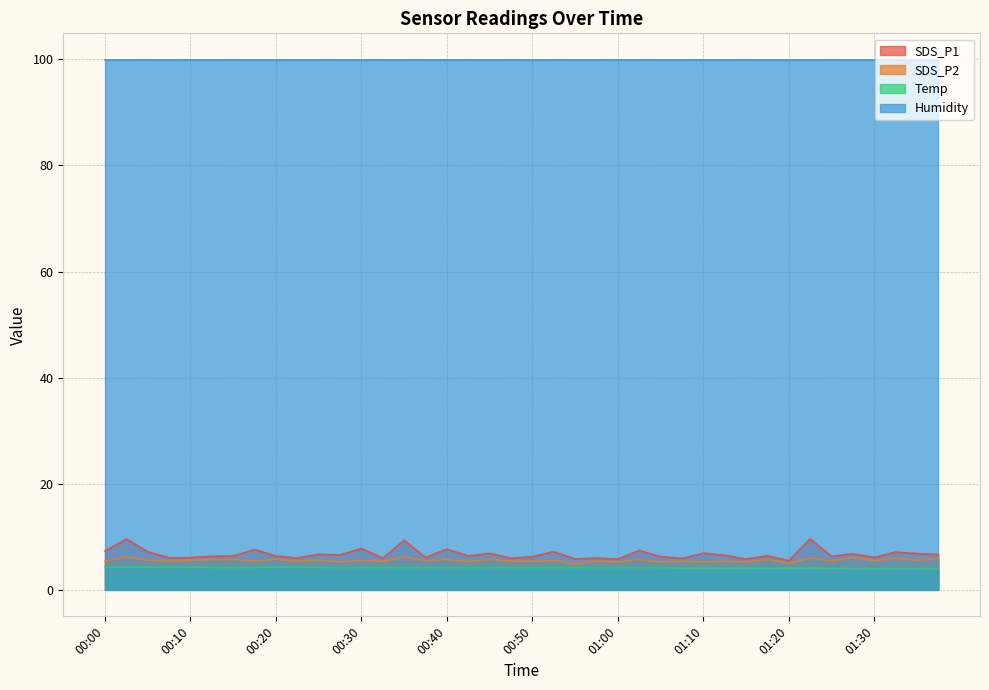

True or false: Humidity and SDS_P2 intersect in this chart.

False